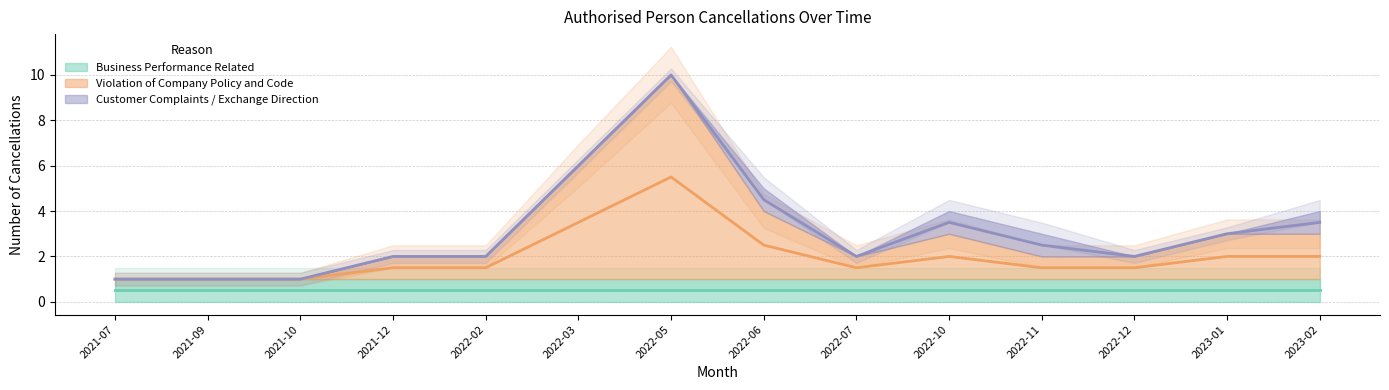

True or false: Violation of Company Policy and Code and Customer Complaints / Exchange Direction intersect in this chart.

False